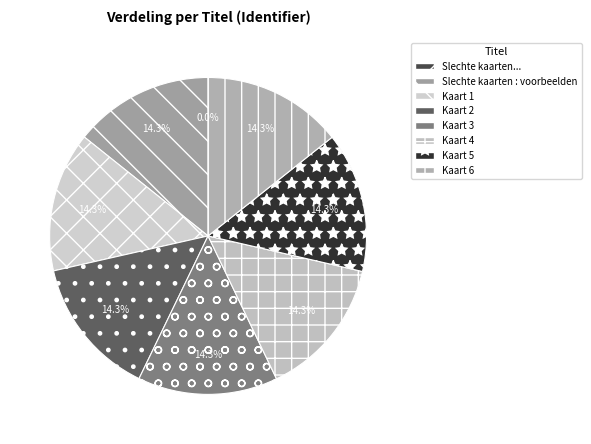

Is there a majority slice in this chart?

No